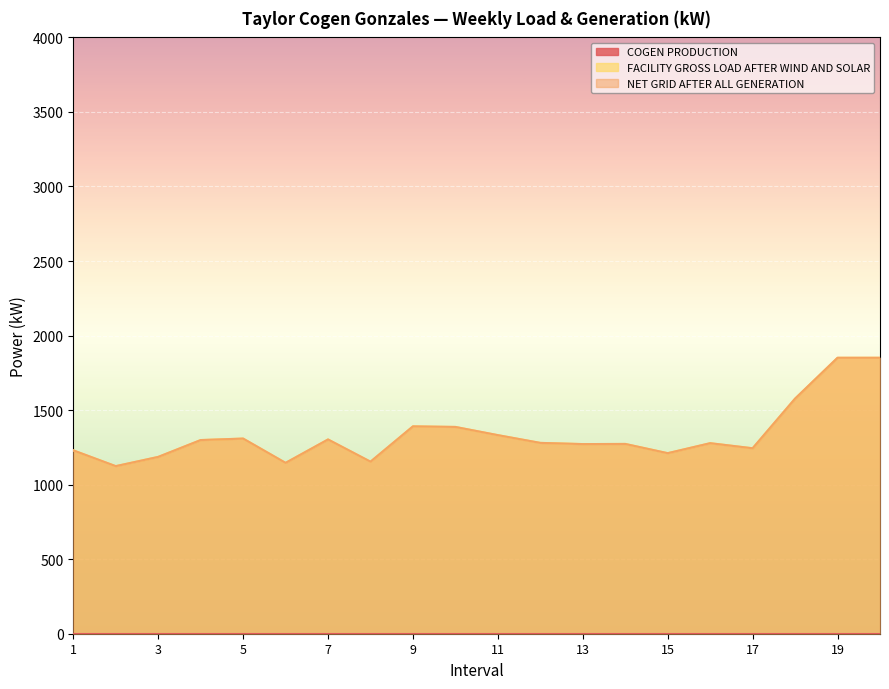

Reading right to left, what are all the values shown in this chart?

FACILITY GROSS LOAD AFTER WIND AND SOLAR: 1851	1851	1577	1244	1278	1211	1273	1272	1280	1332	1387	1391	1154	1303	1146	1309	1299	1186	1124	1230
NET GRID AFTER ALL GENERATION: 1851	1851	1577	1244	1278	1211	1273	1272	1280	1332	1387	1391	1154	1303	1146	1309	1299	1186	1124	1230